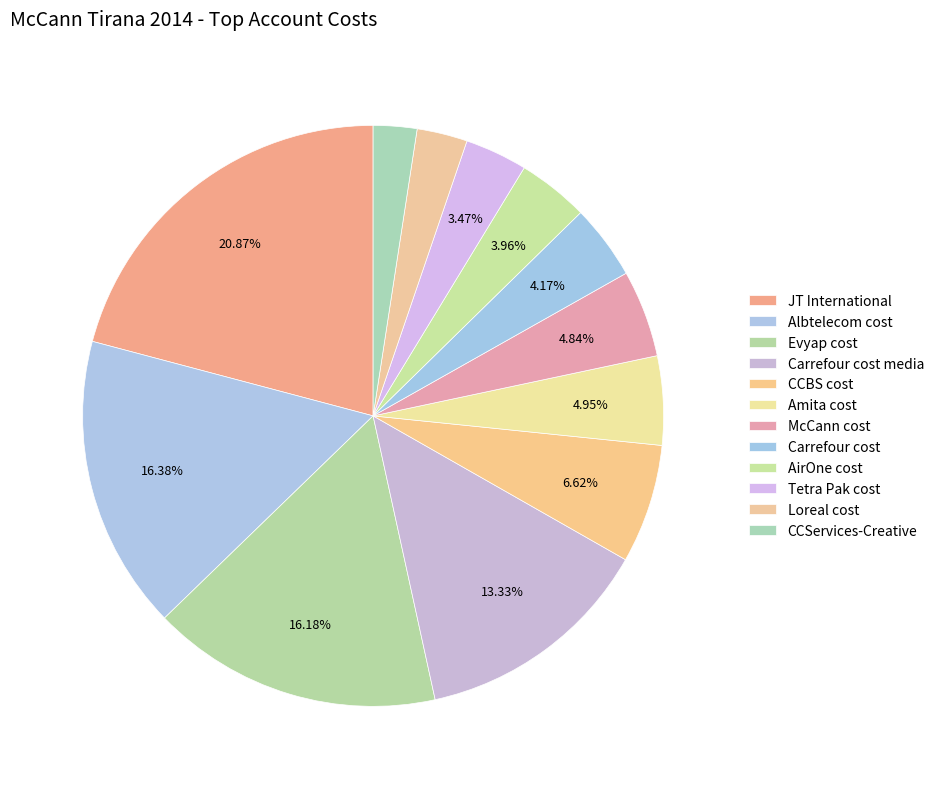

Is there a majority slice in this chart?

No